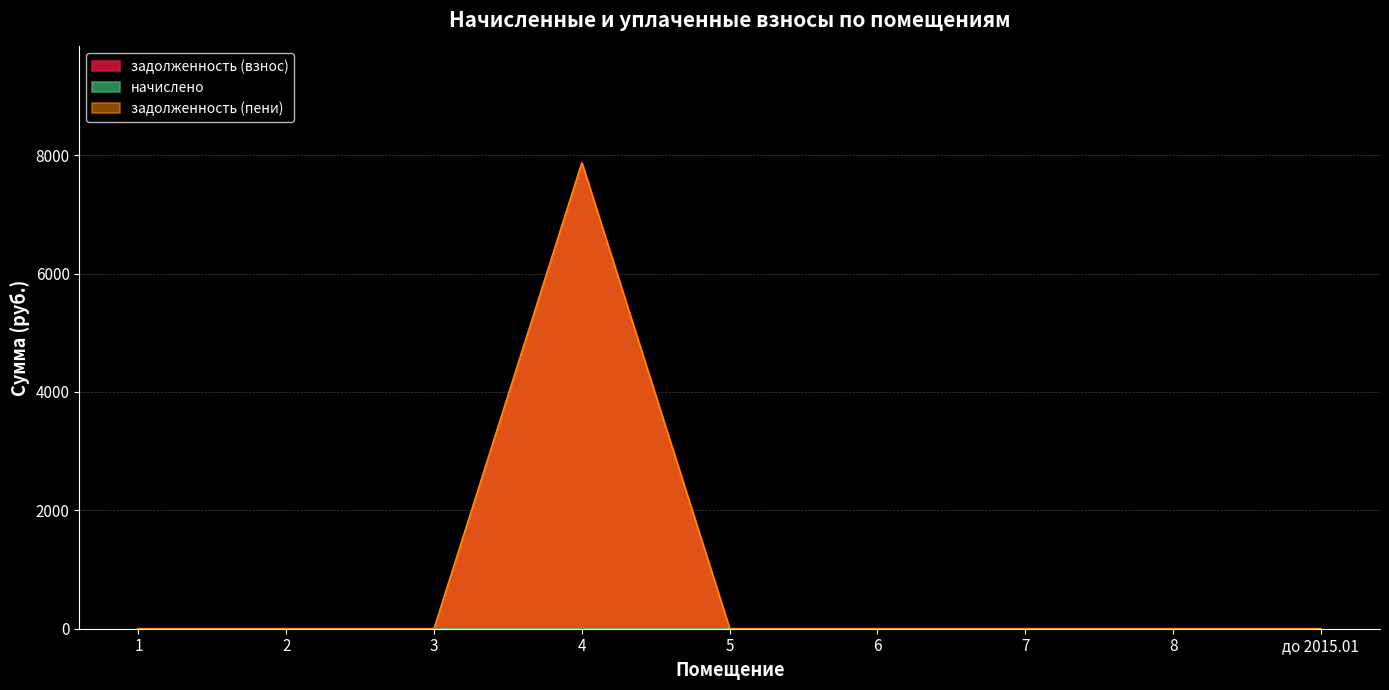

Does the chart display data point markers on the line(s)?

No